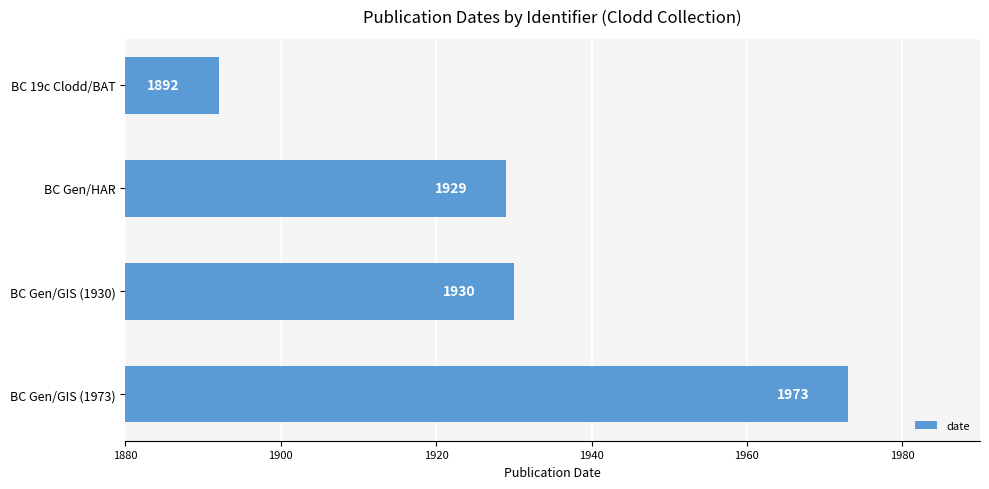

Is it true that the value at BC Gen/HAR is 803?

False